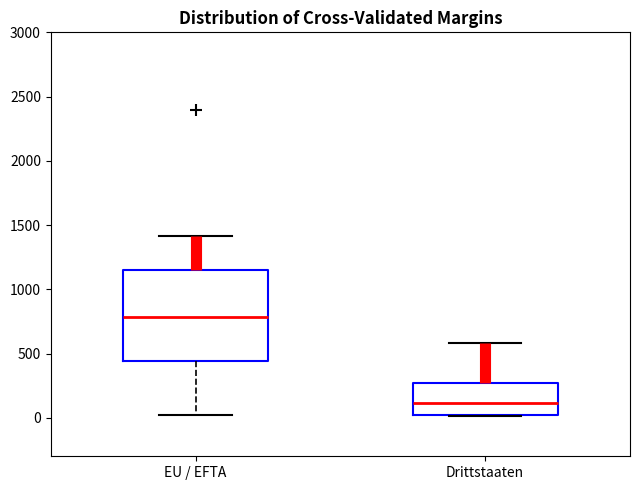

Reading left to right, transcribe this box plot: for each box, give where its median line is, the range the box spans, and where its two whiskers end, as read against the y-axis. The values are not printed on the chart, so give them approximately, as read against the axis.

EU / EFTA: median 800, box 450 to 1150, whiskers 0 to 1400
Drittstaaten: median 100, box 0 to 250, whiskers 0 to 600